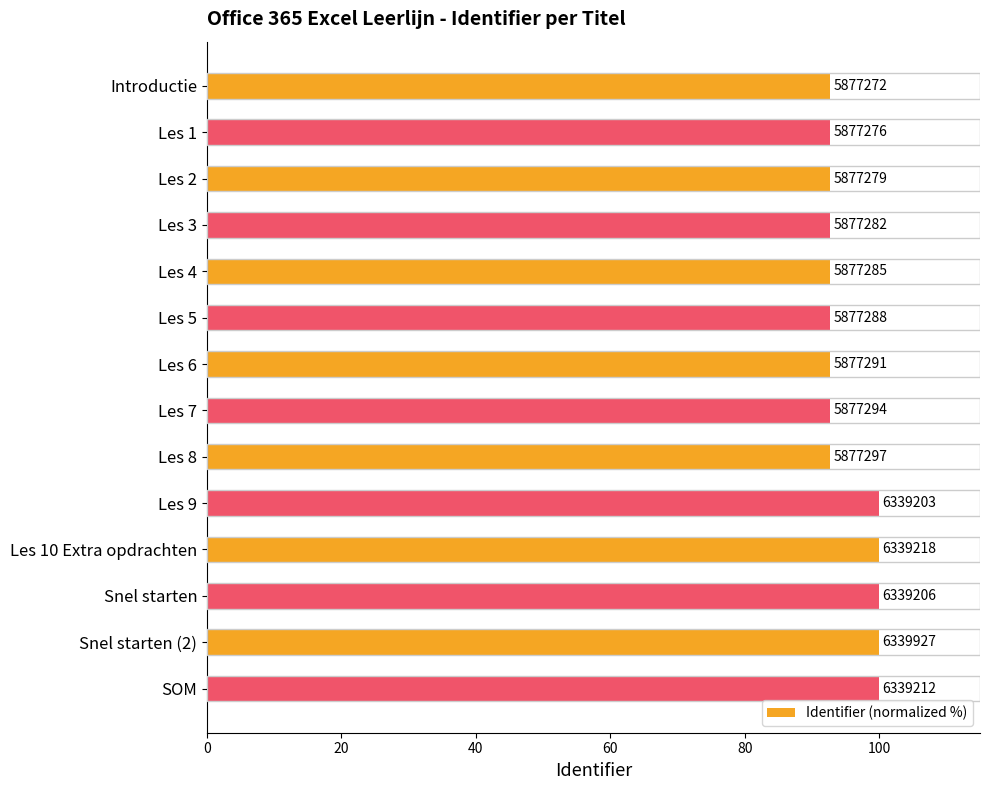

Does the chart contain any negative values?

No